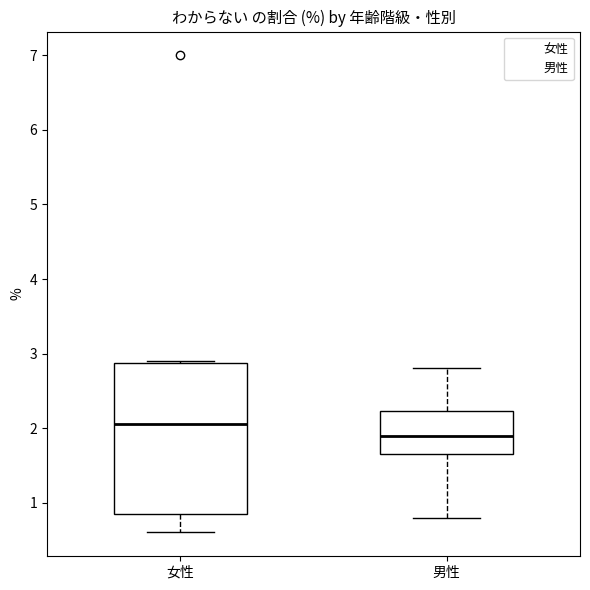

Which box is the tallest, from its lower edge to its upper edge?

女性